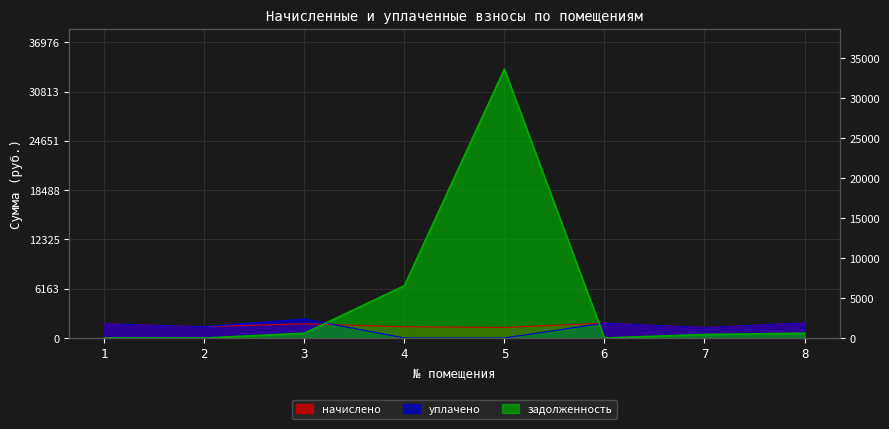

Where does the начислено series first go above 1774?

1